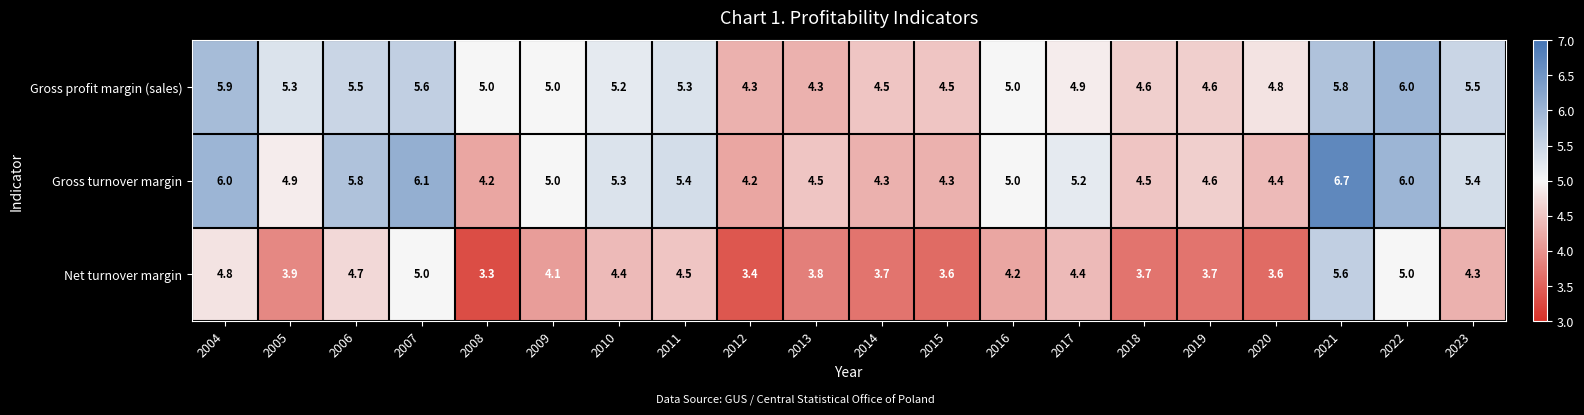

Count the number of categories in the chart.

20